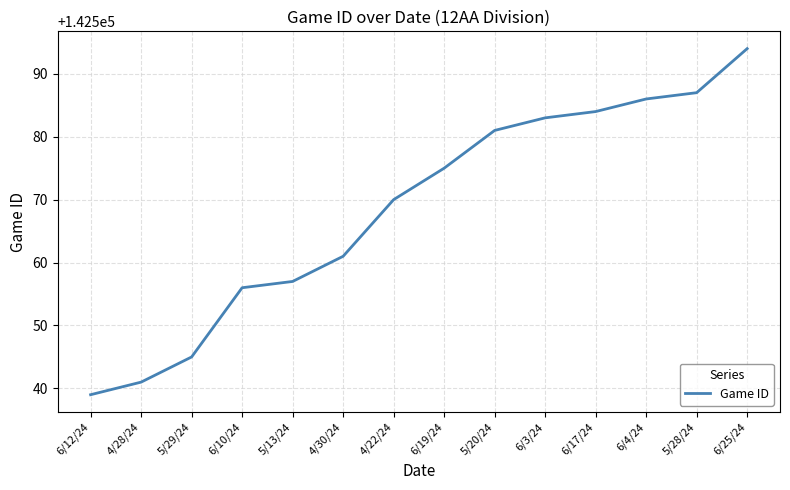

Which has a higher value, 6/19/24 or 4/30/24?

6/19/24